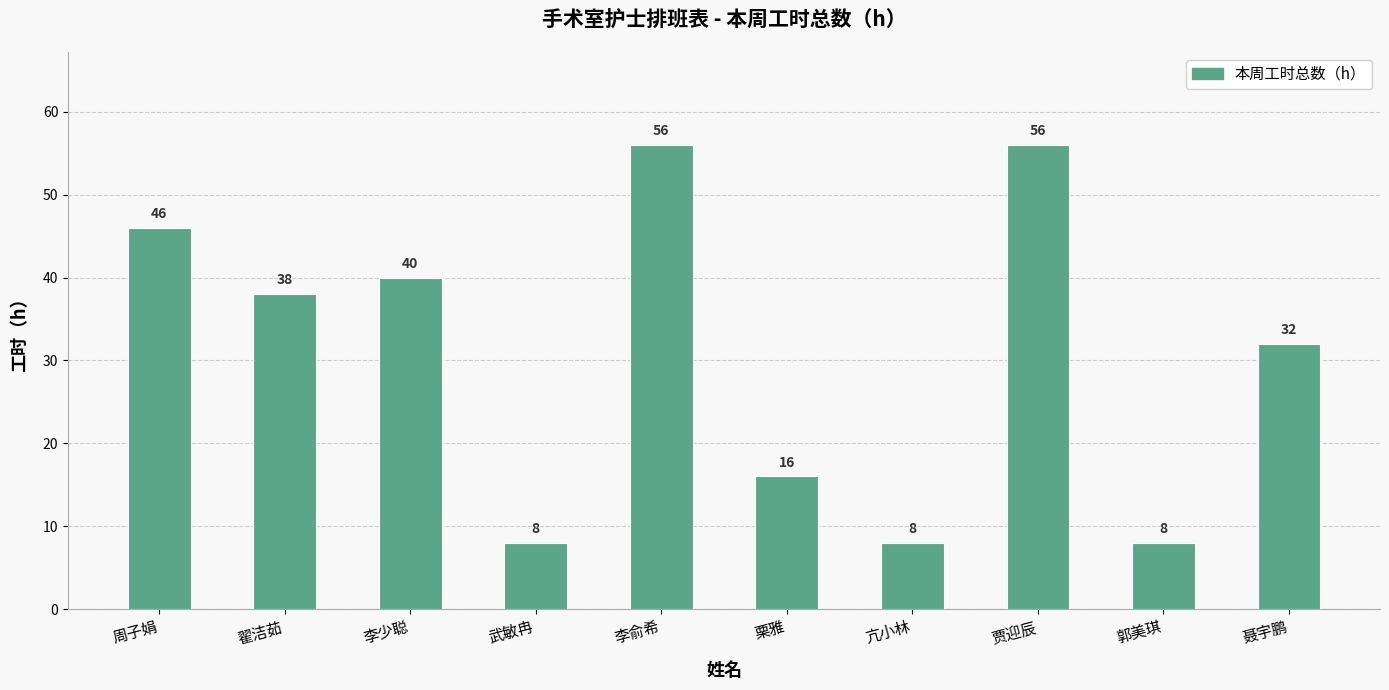

What is the greatest value displayed?

56